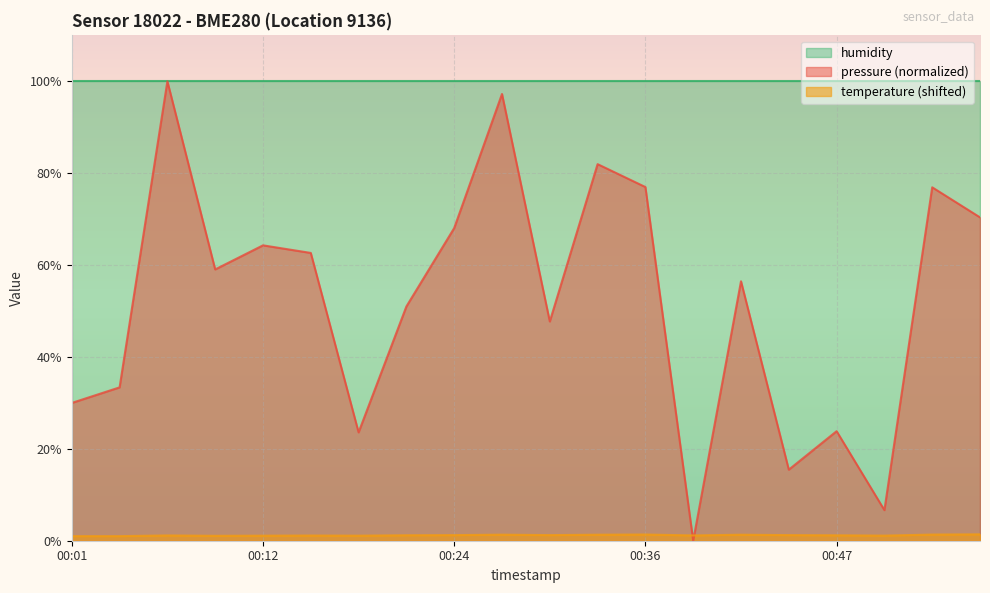

Which series has the largest range (max minus min)?

pressure (normalized)